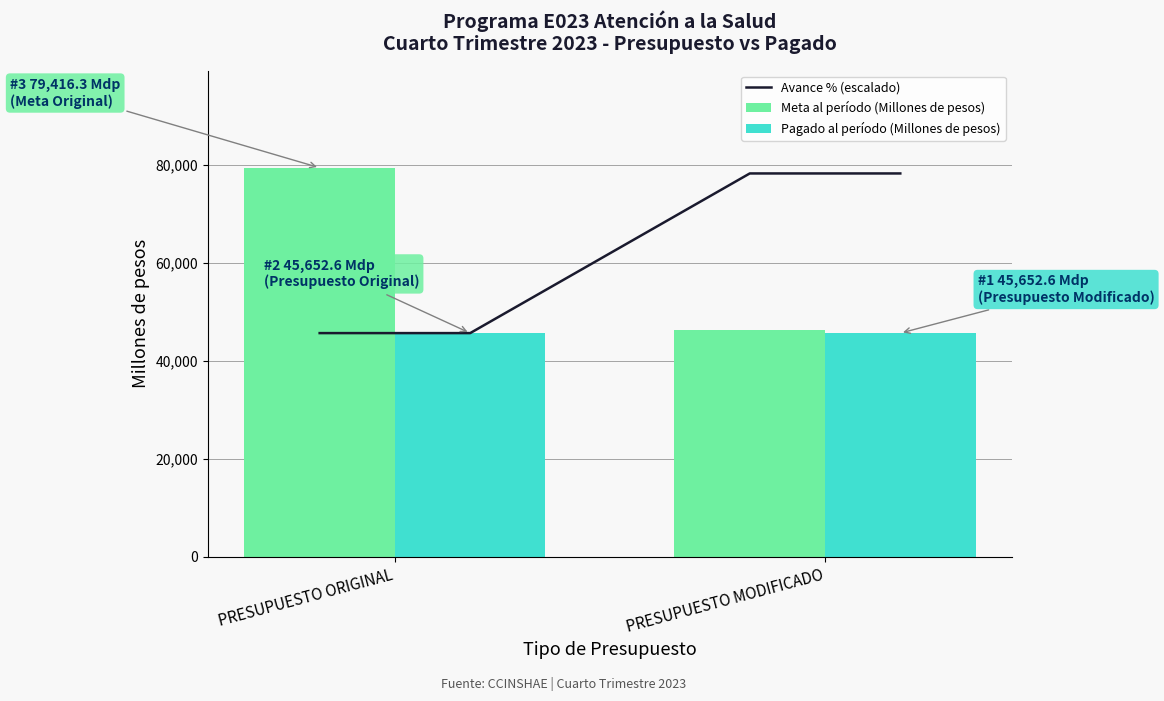

How many categories are shown in the chart?

2